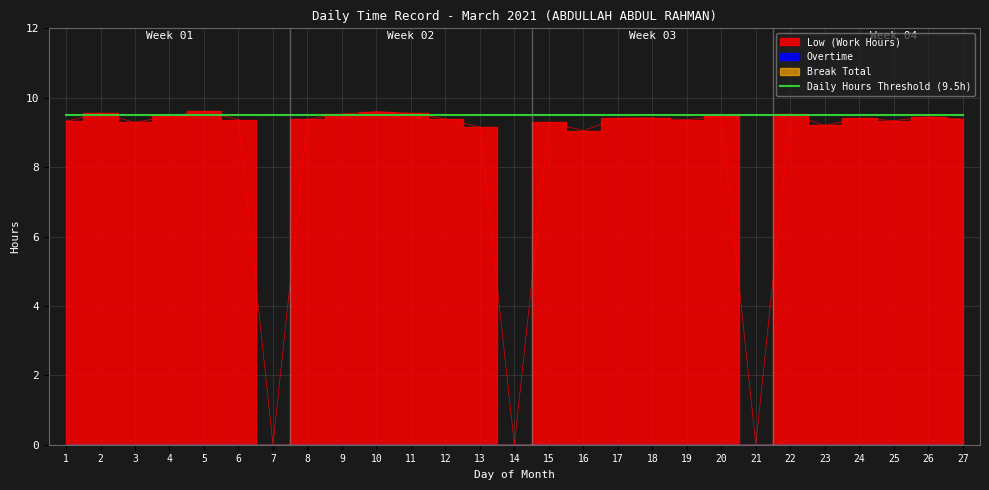

Rank the series at 7 from highest to lowest value.

Daily Hours Threshold, Low (Work Hours), Overtime, Break Total